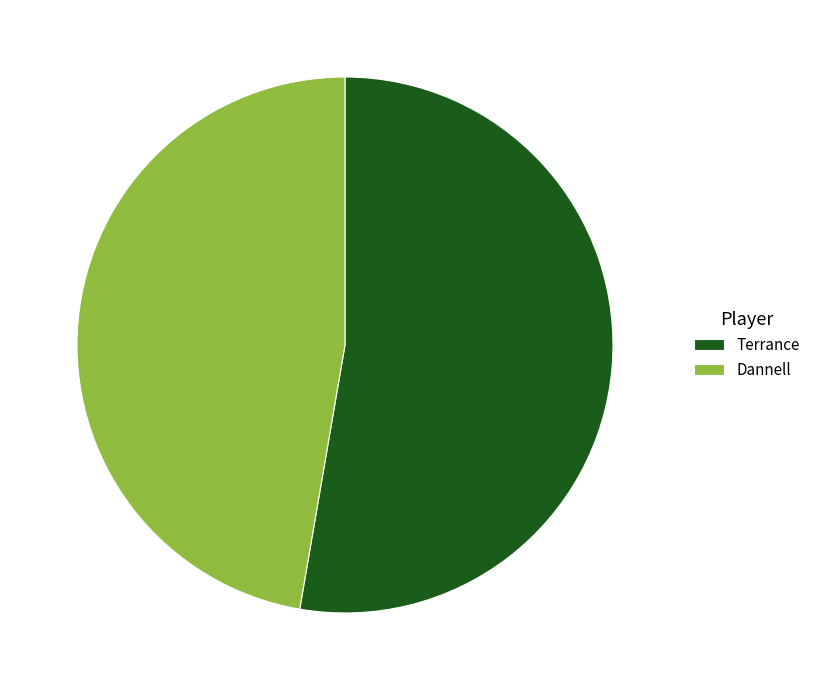

Do Terrance and Dannell together represent more than half of the pie?

Yes